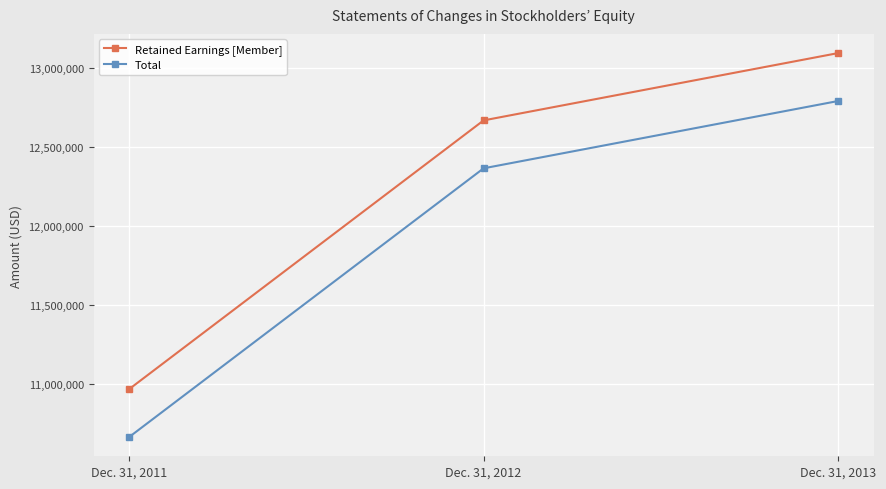

What is the maximum value shown in the chart?

13091860